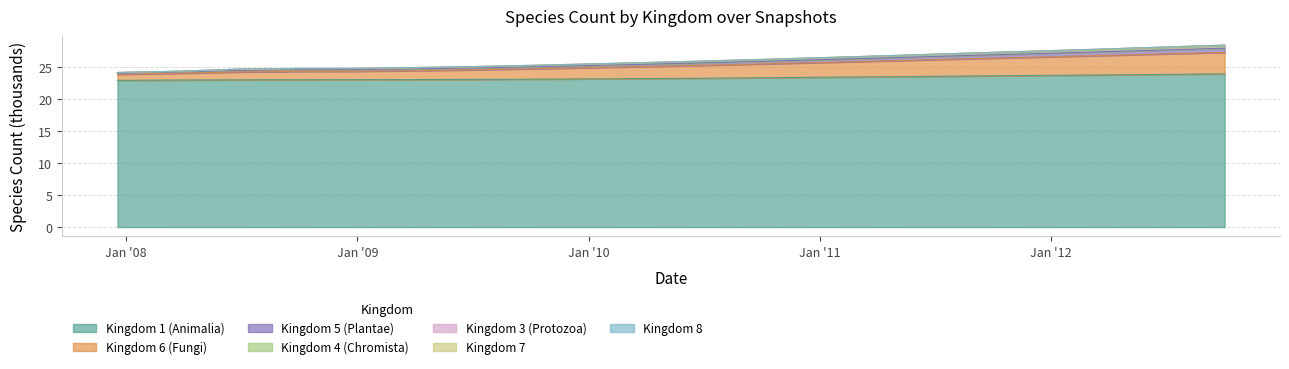

True or false: kingdom_4 and kingdom_5 intersect in this chart.

False